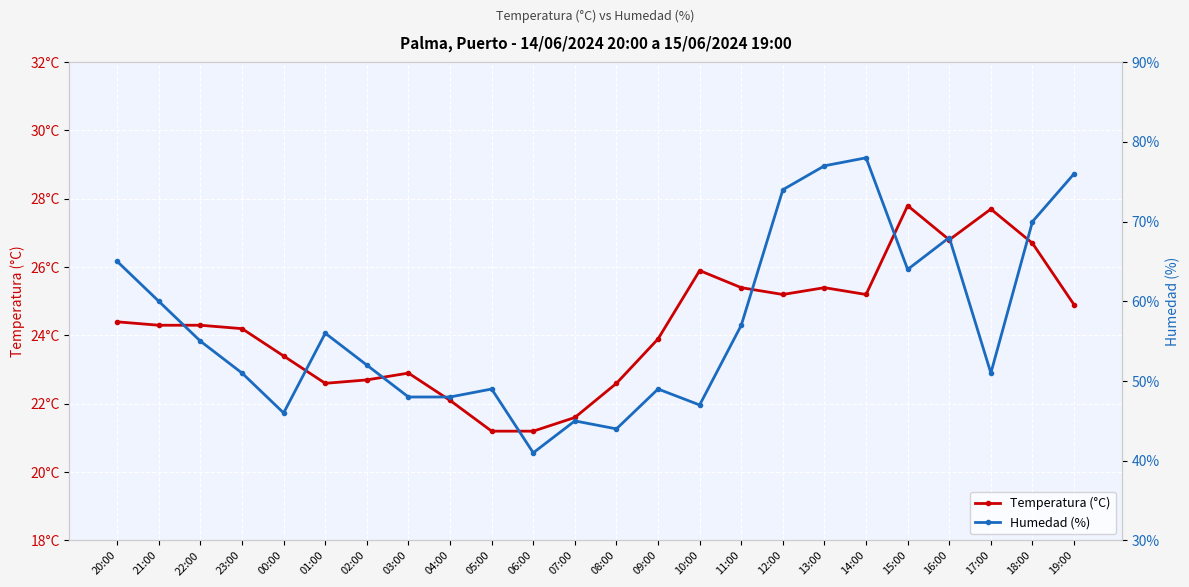

True or false: Humedad (%) and Temperatura (°C) cross at least once.

False